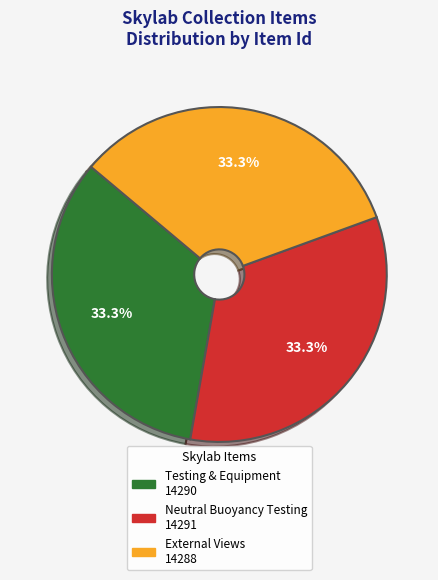

Does any single category account for the majority?

No